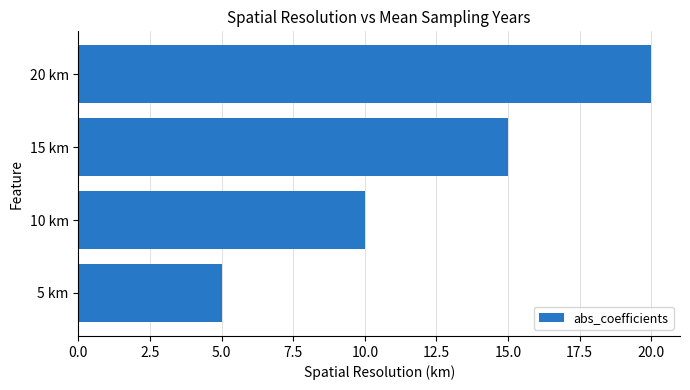

How many bars are there in total?

4